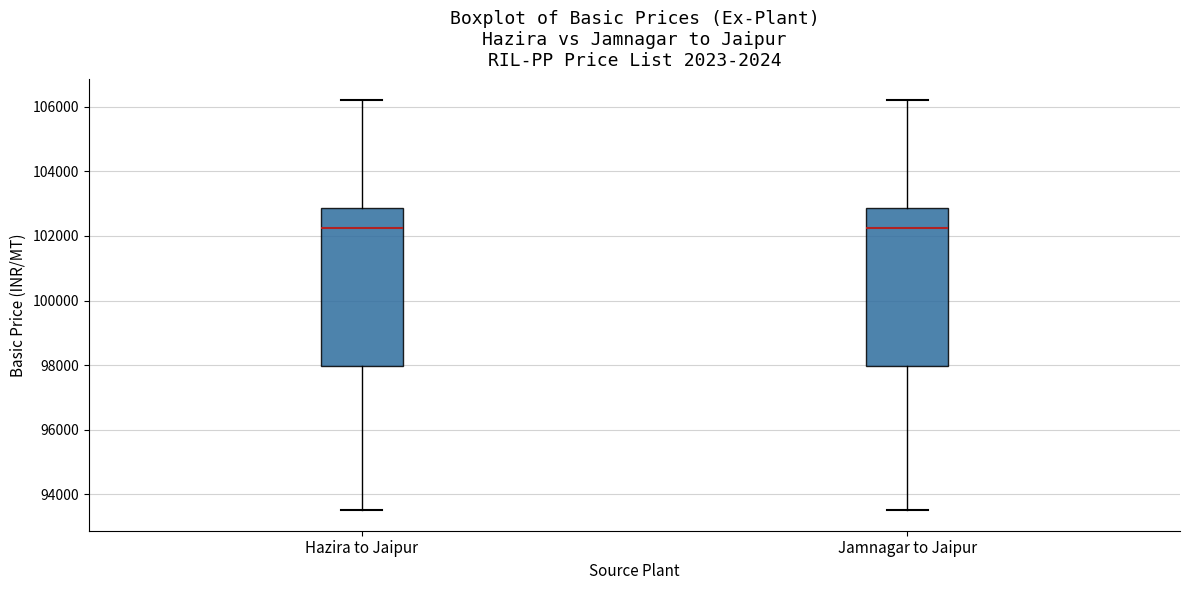

Reading left to right, read every box against the y-axis: the position of its median line, the range the box covers, and the ends of its whiskers. The values are not printed on the chart, so give them approximately, as read against the axis.

Hazira to Jaipur: median 102200, box 98000 to 102800, whiskers 93600 to 106200
Jamnagar to Jaipur: median 102200, box 98000 to 102800, whiskers 93600 to 106200